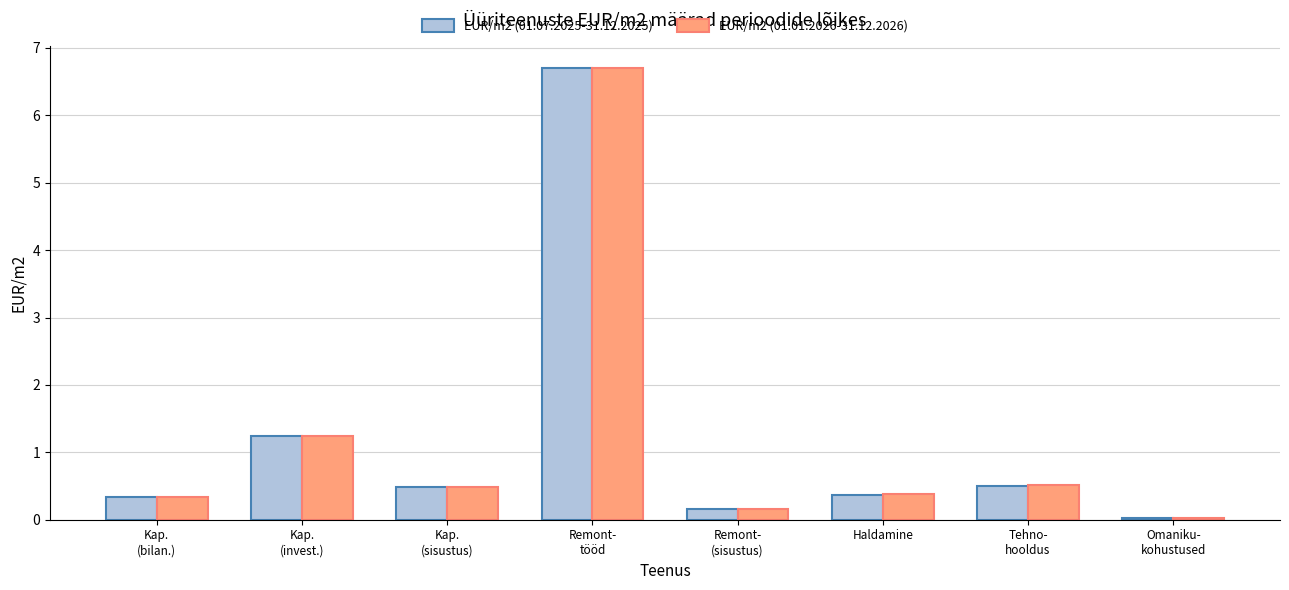

The EUR/m2 (01.01.2026-31.12.2026) series shows 0.4 at Haldamine. True or false?

True